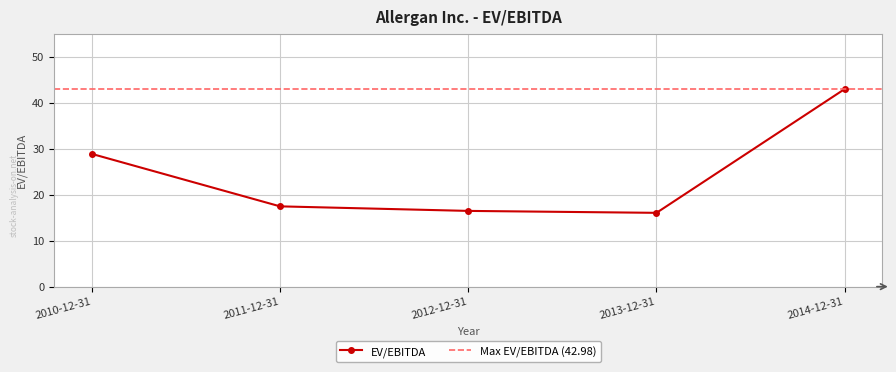

What is the sum of all values?

121.8